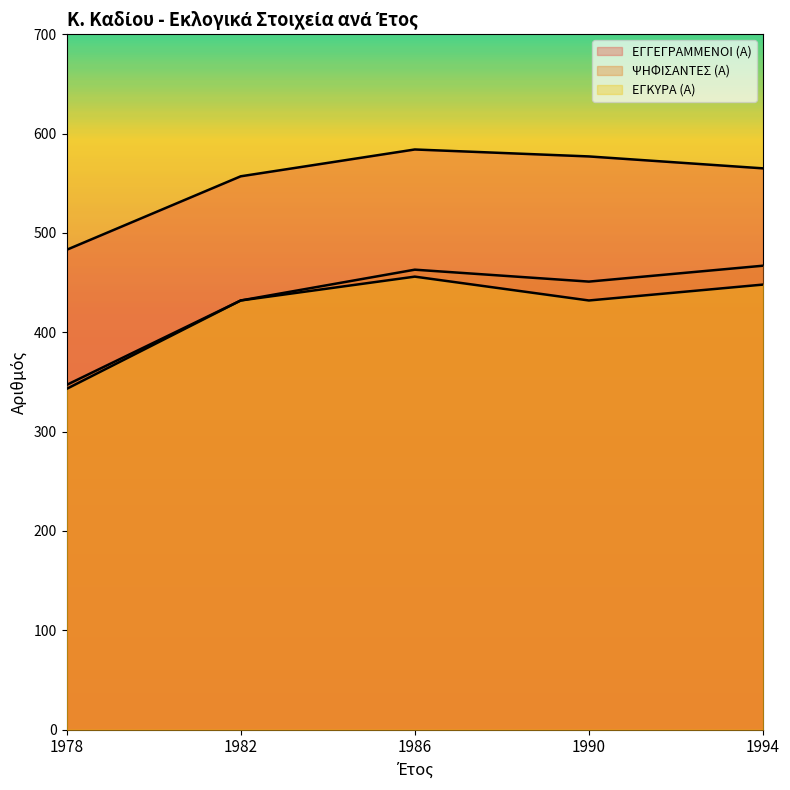

Between 1986 and 1978, which is larger?

1986